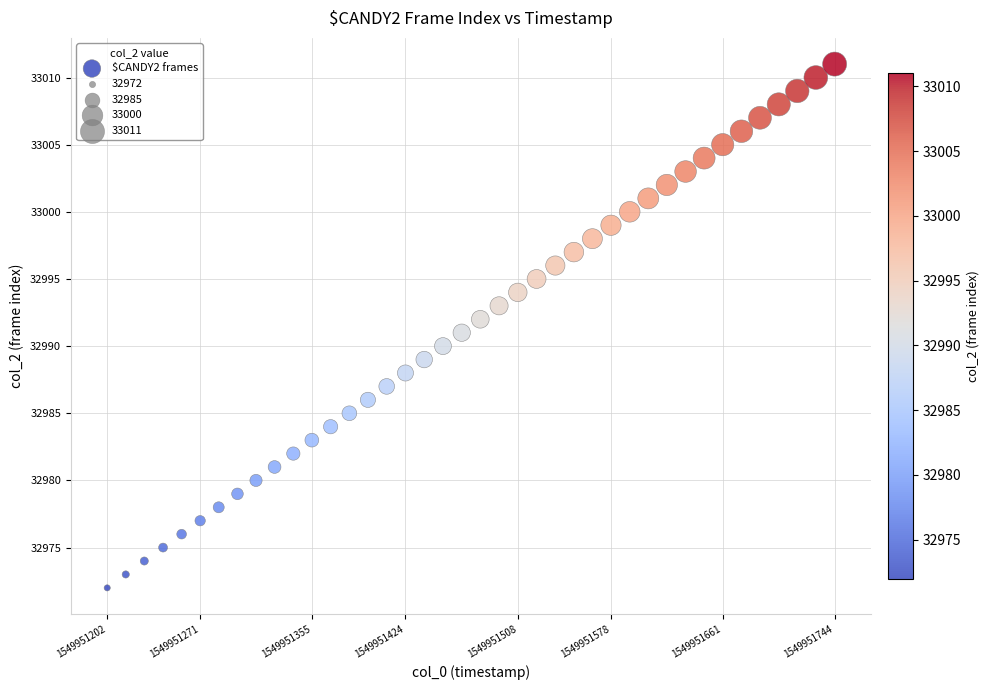

What is the range of Y values (max minus min)?

39